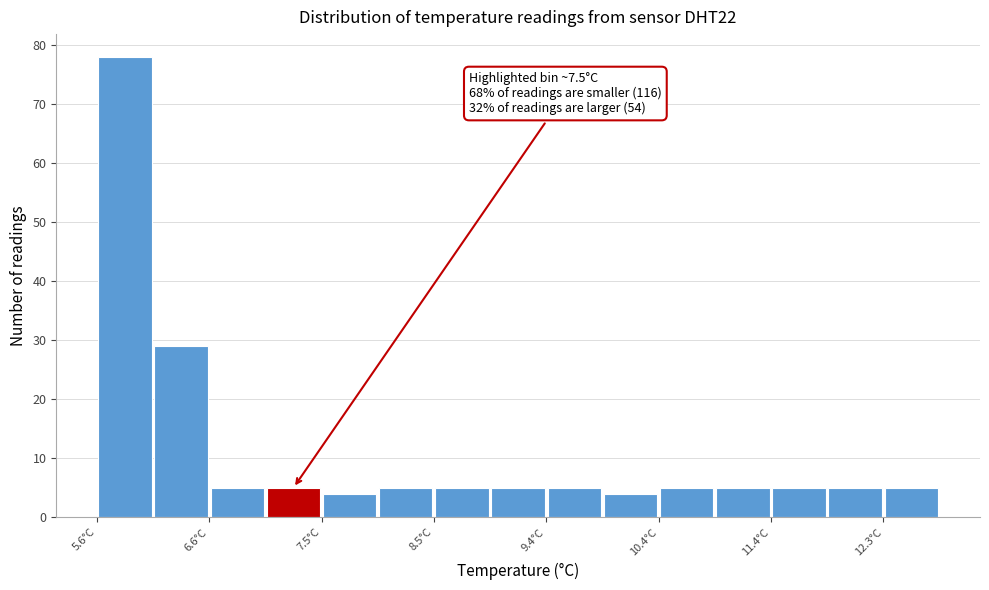

Which range on the x-axis has the tallest bar?

5.60 to 6.08